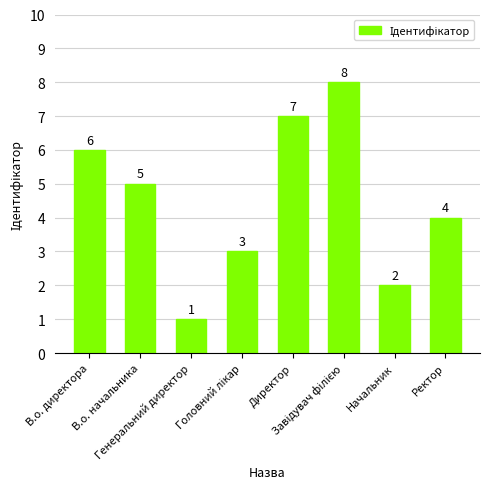

What is the difference between the maximum and minimum values?

7